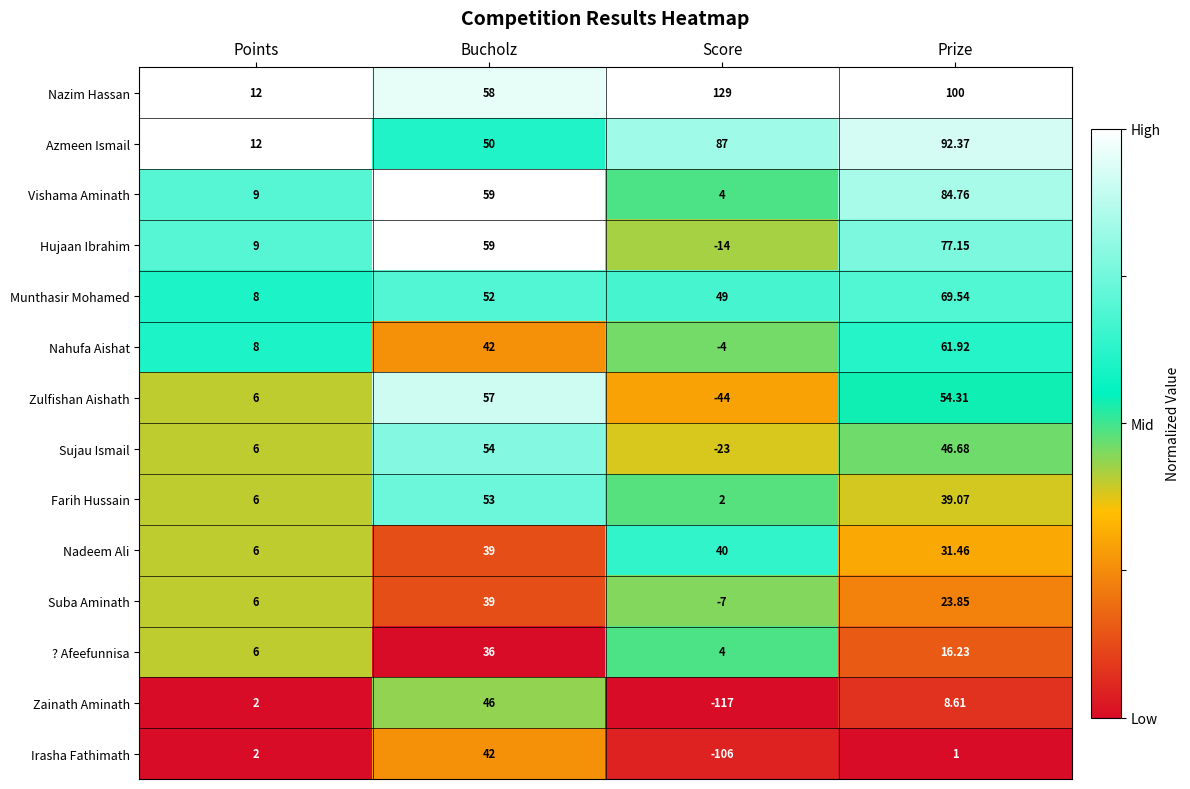

Rank the series by their maximum value, from highest to lowest.

Nazim Hassan, Azmeen Ismail, Vishama Aminath, Hujaan Ibrahim, Munthasir Mohamed, Nahufa Aishat, Zulfishan Aishath, Sujau Ismail, Farih Hussain, Zainath Aminath, Irasha Fathimath, Nadeem Ali, Suba Aminath, ? Afeefunnisa